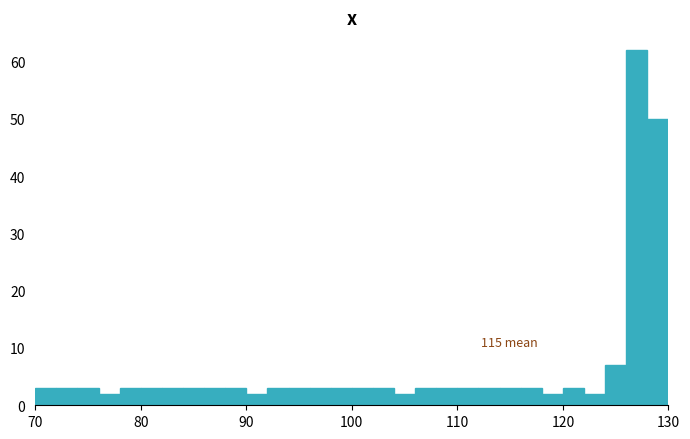

Read against the x-axis, roughly where is the centre of the tallest bar?

127